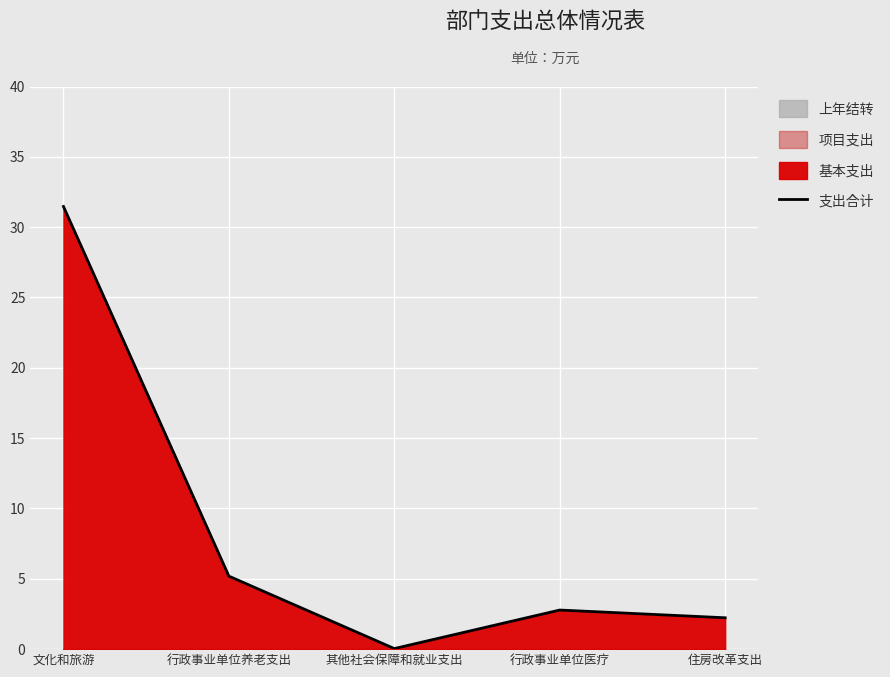

What is the approximate value at 行政事业单位医疗?

2.8